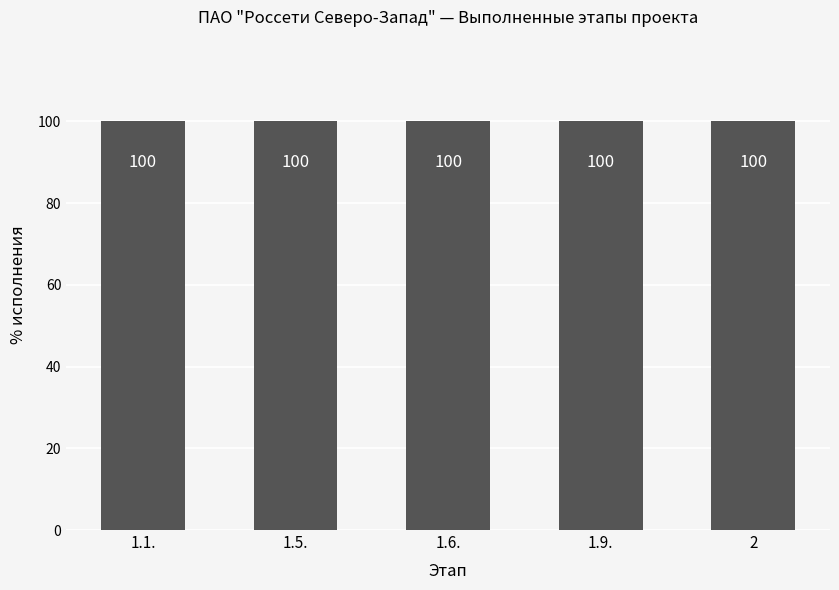

Are the bars grouped side by side (vs. stacked)?

No